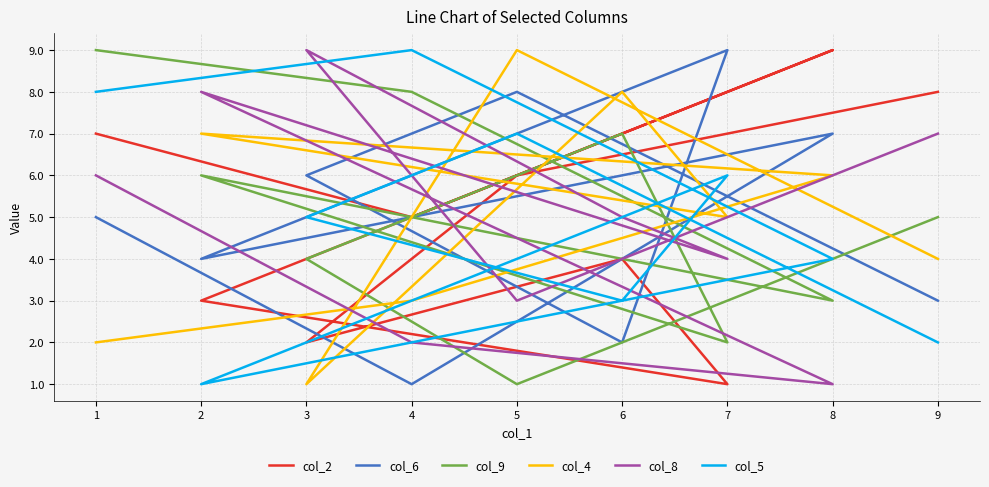

Is the value of col_5 at 9 greater than the value of col_9 at 2?

No